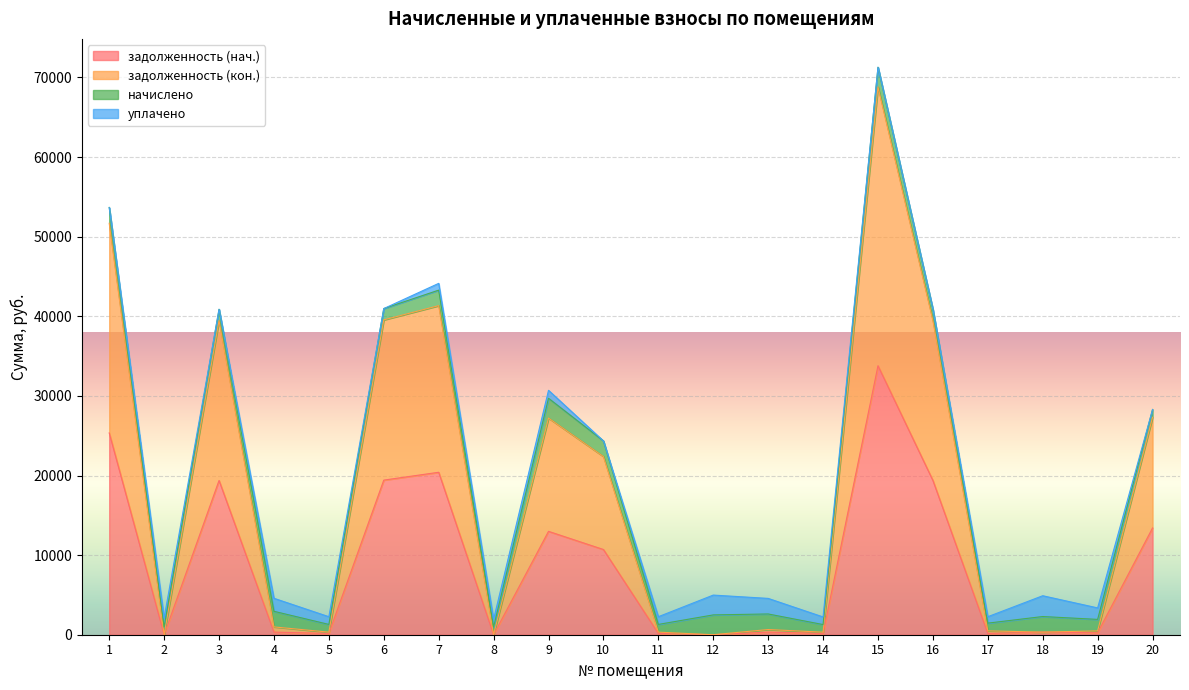

True or false: задолженность (нач.) has more than 1 interior local peaks.

True